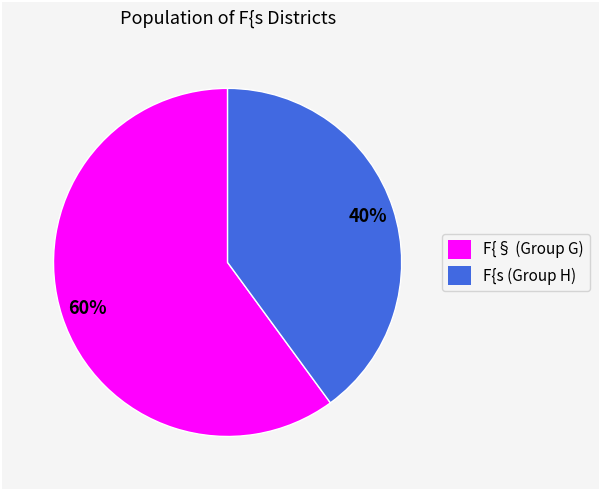

Is it true that F{§ (Group G) is 60% of the pie?

True